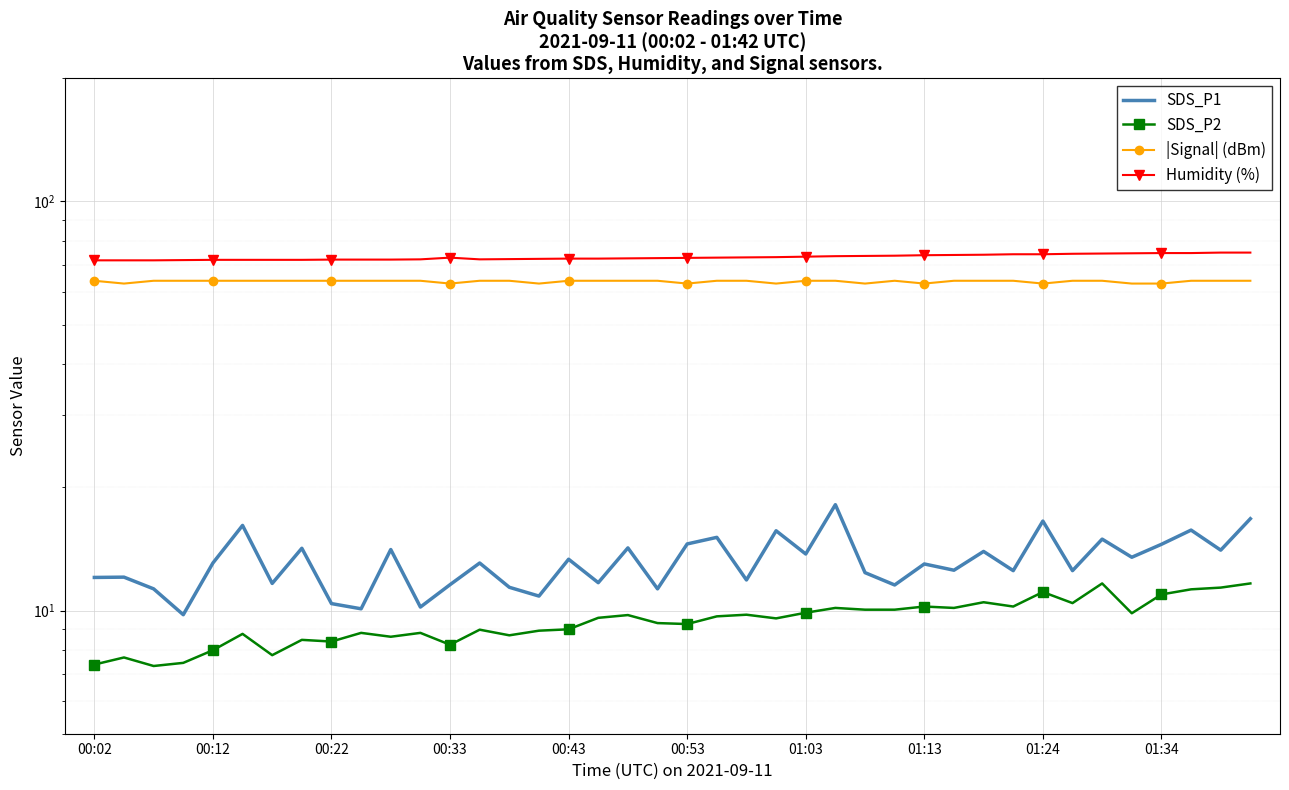

Which series has the widest spread of values?

SDS_P1